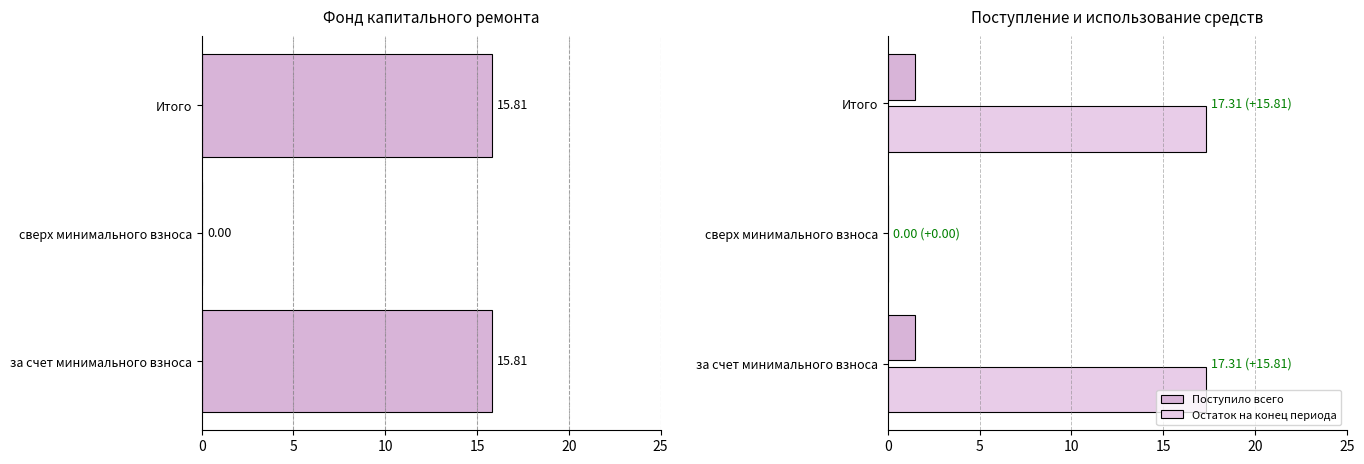

What is the greatest value displayed?

17.3